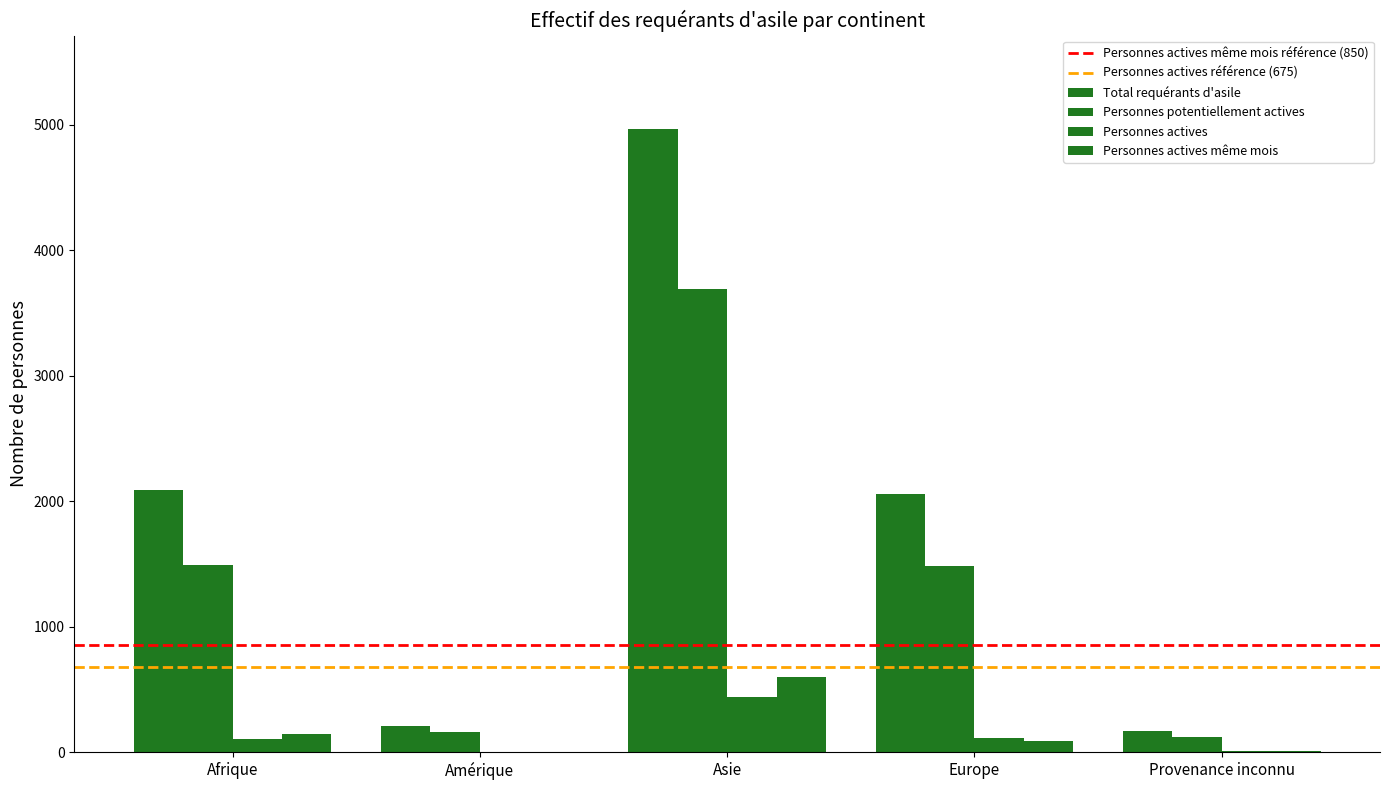

What is the minimum value shown in the chart?

3